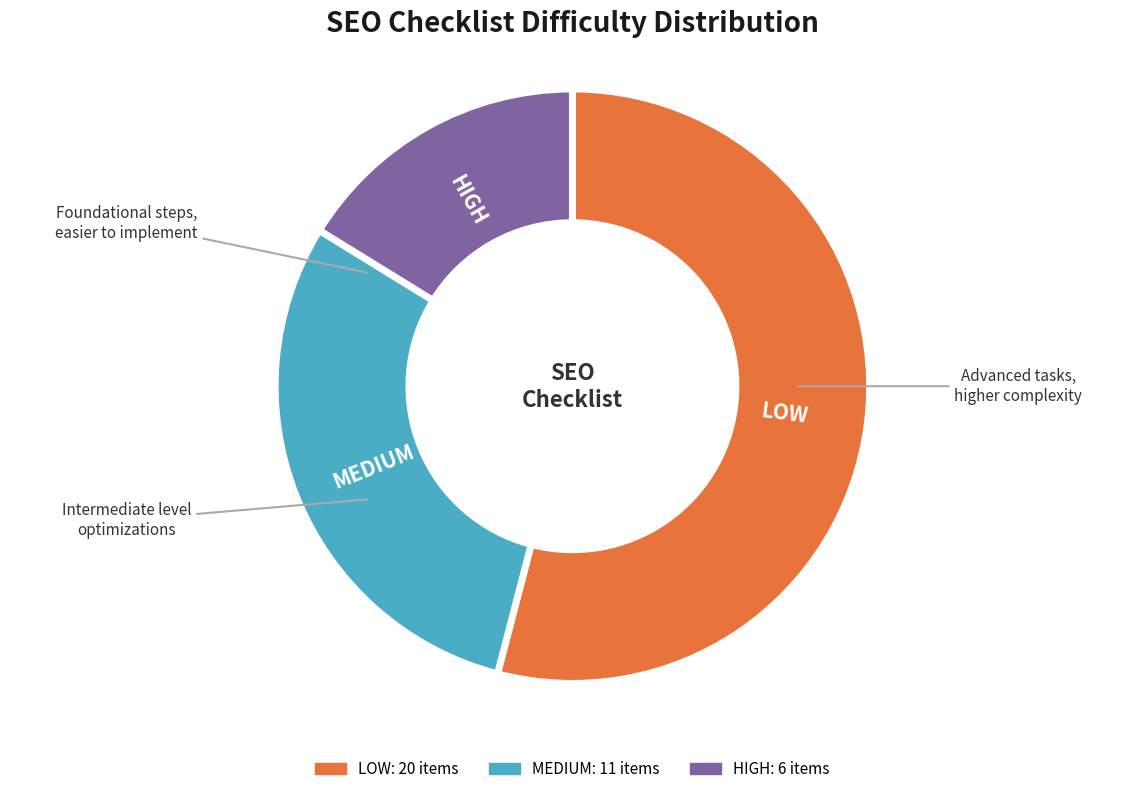

The HIGH slice represents 16% of the pie. True or false?

True